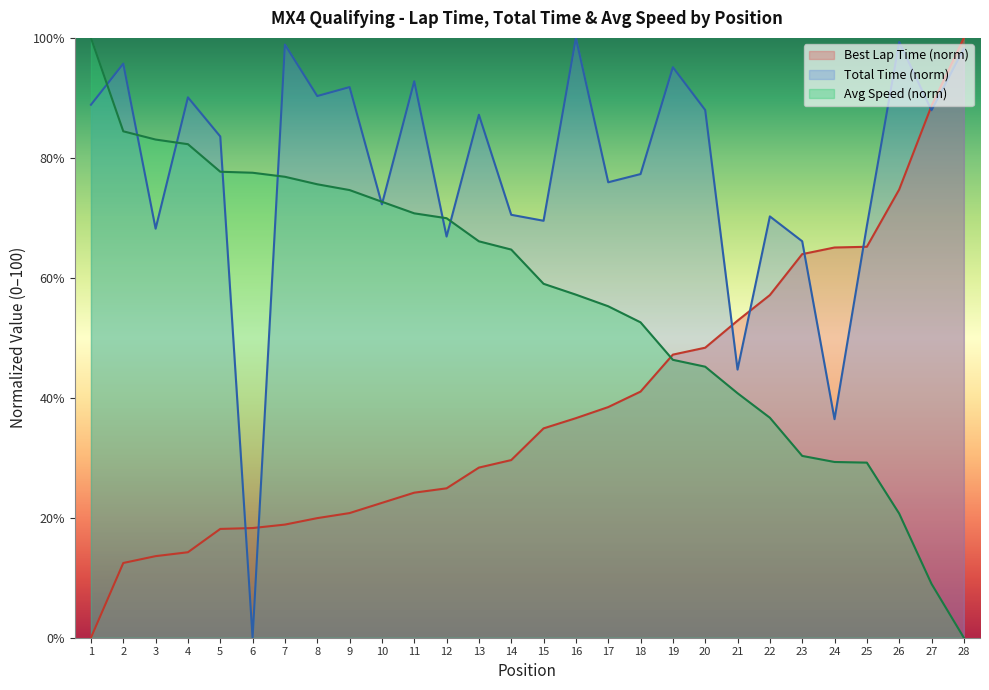

Between 8 and 10, which is larger?

10